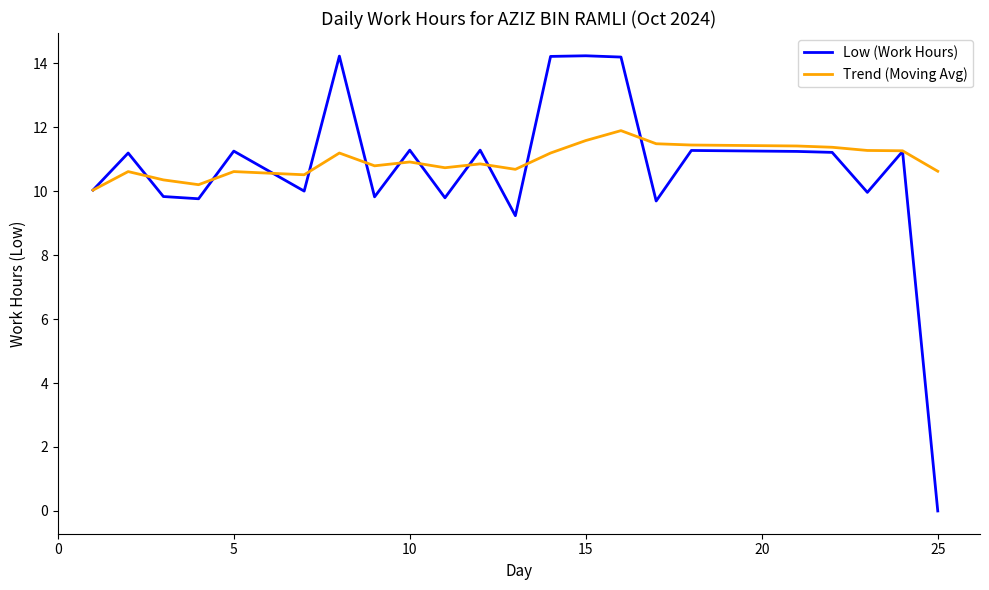

List the series in order of their overall mean, highest first.

Trend (Moving Avg), Low (Work Hours)